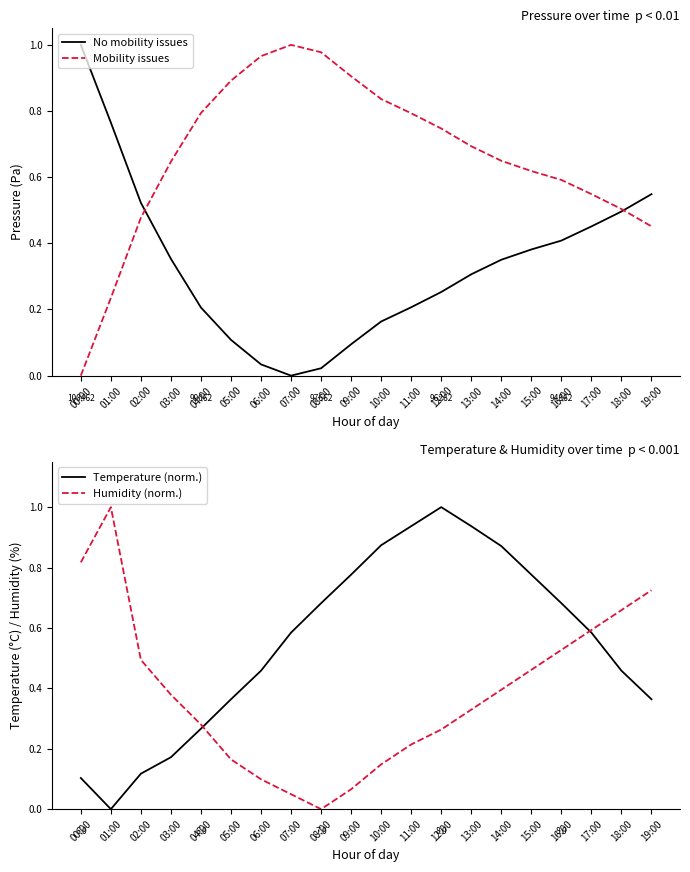

At 01:00, list the series in order from largest to smallest.

Humidity (norm.), No mobility issues, Mobility issues, Temperature (norm.)